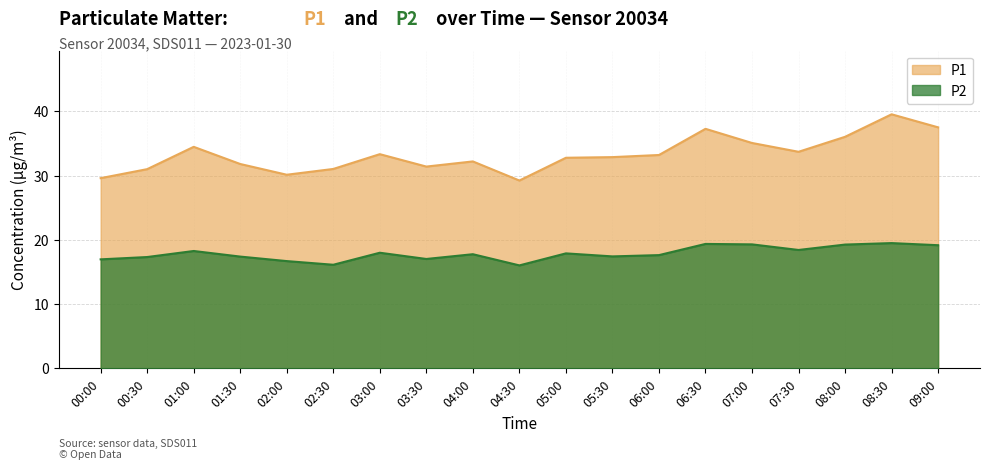

Which category has the highest value in the P1 series?

08:30